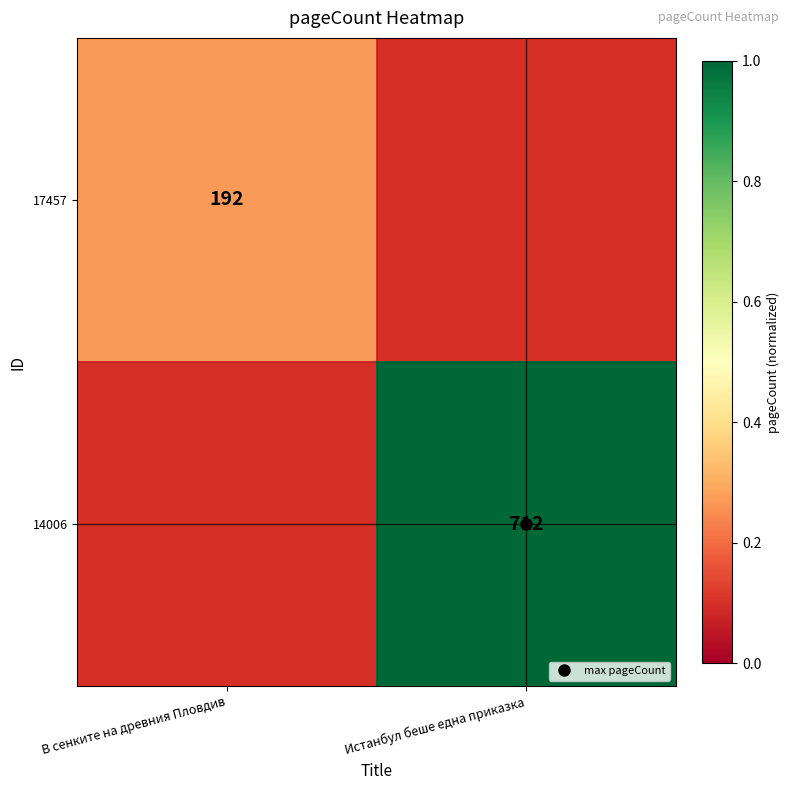

True or false: 14006 has a value of 1.0 at Истанбул беше една приказка.

True